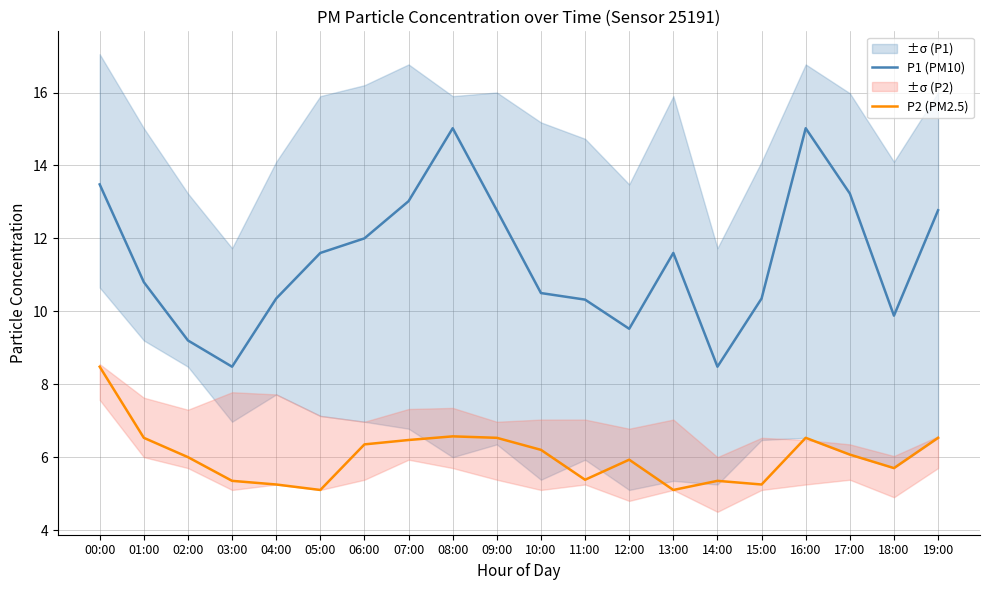

What is the sum of the P1 (PM10) values at 03:00 and 05:00?

20.1